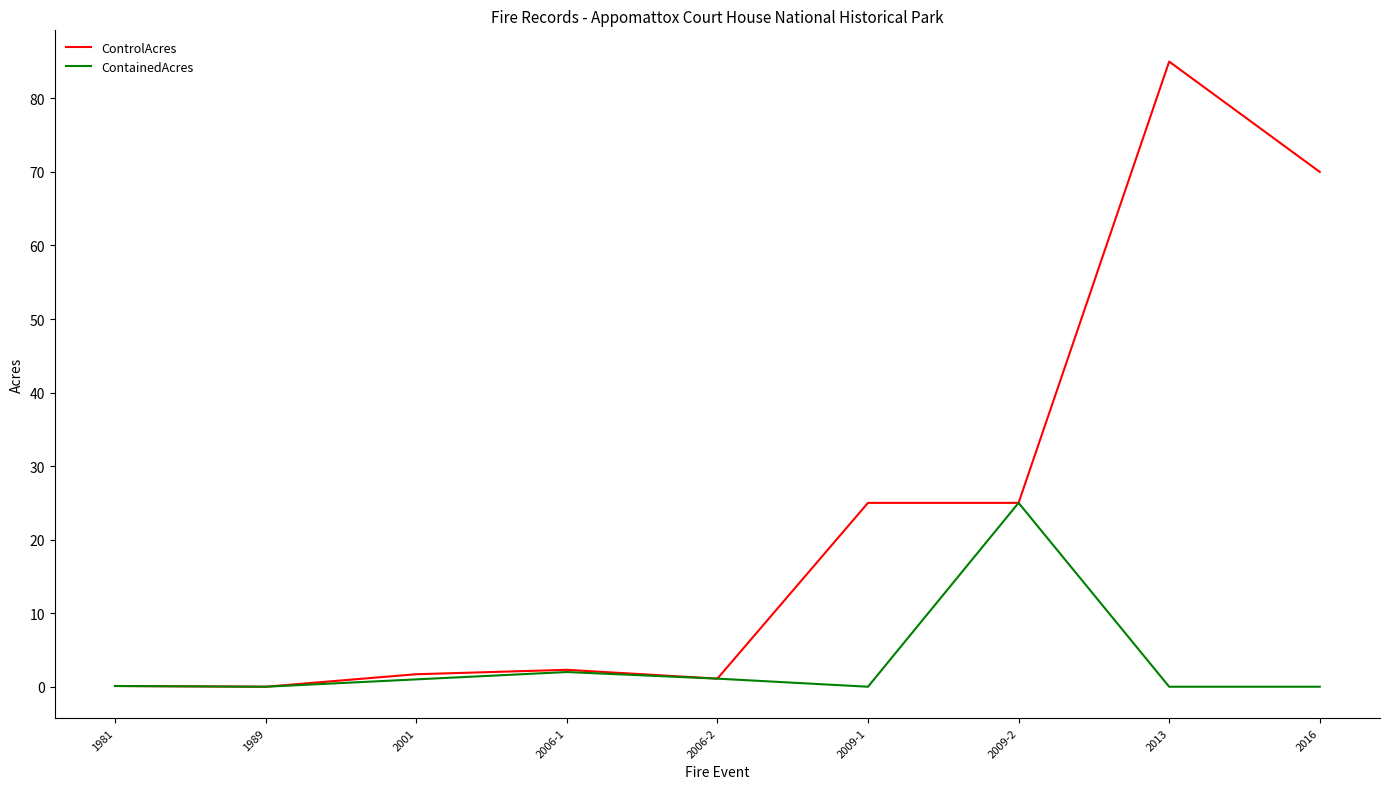

What position from the right is 2013?

2